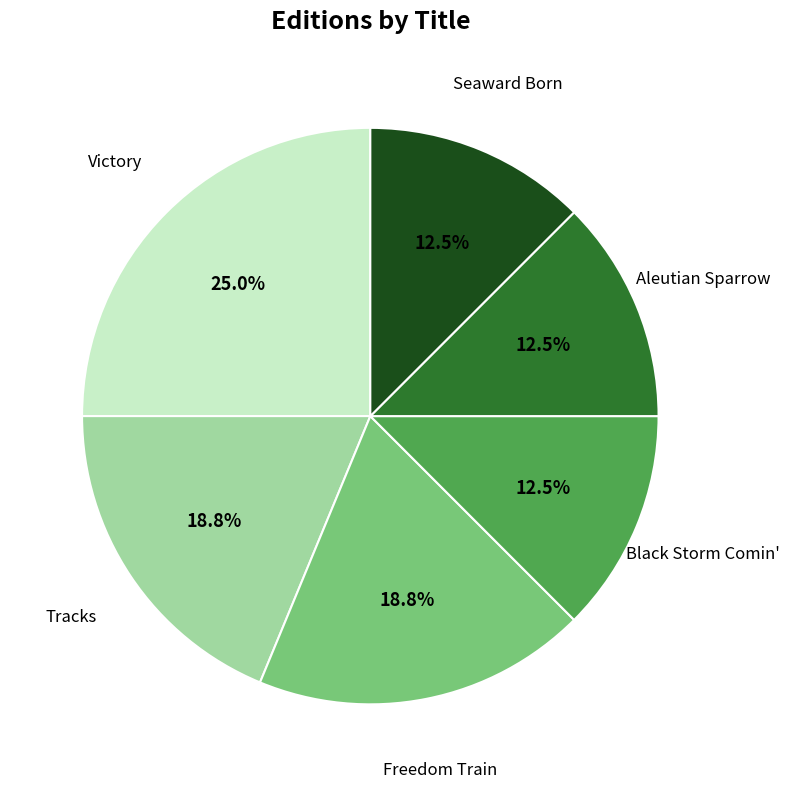

Does any single category account for the majority?

No